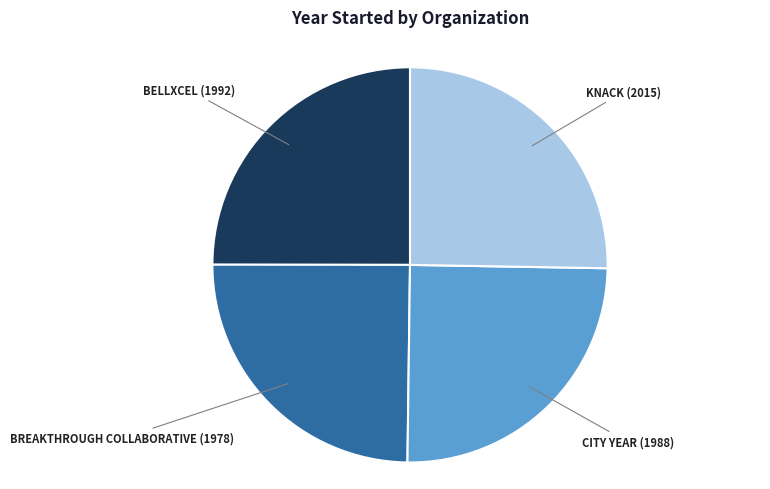

Is there a majority slice in this chart?

No